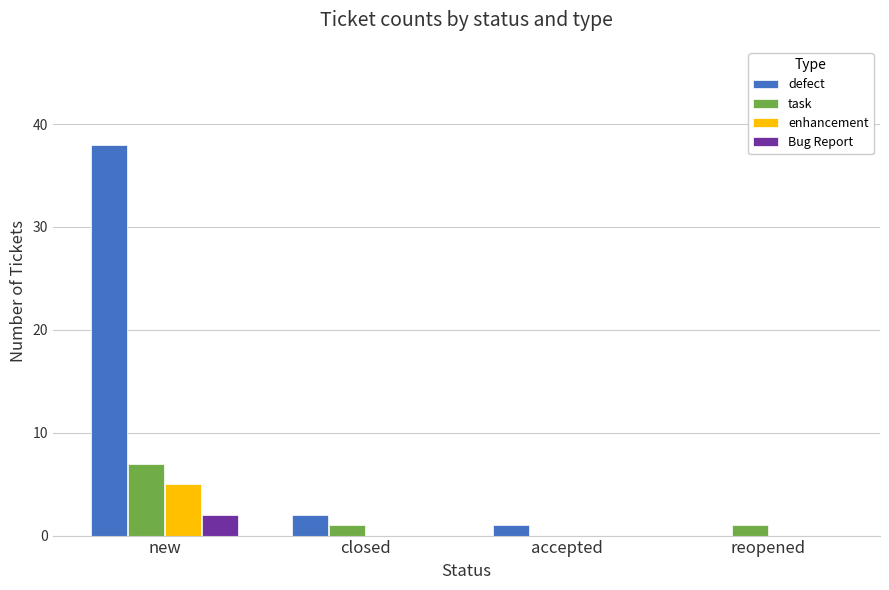

Which category has the highest value in the enhancement series?

new